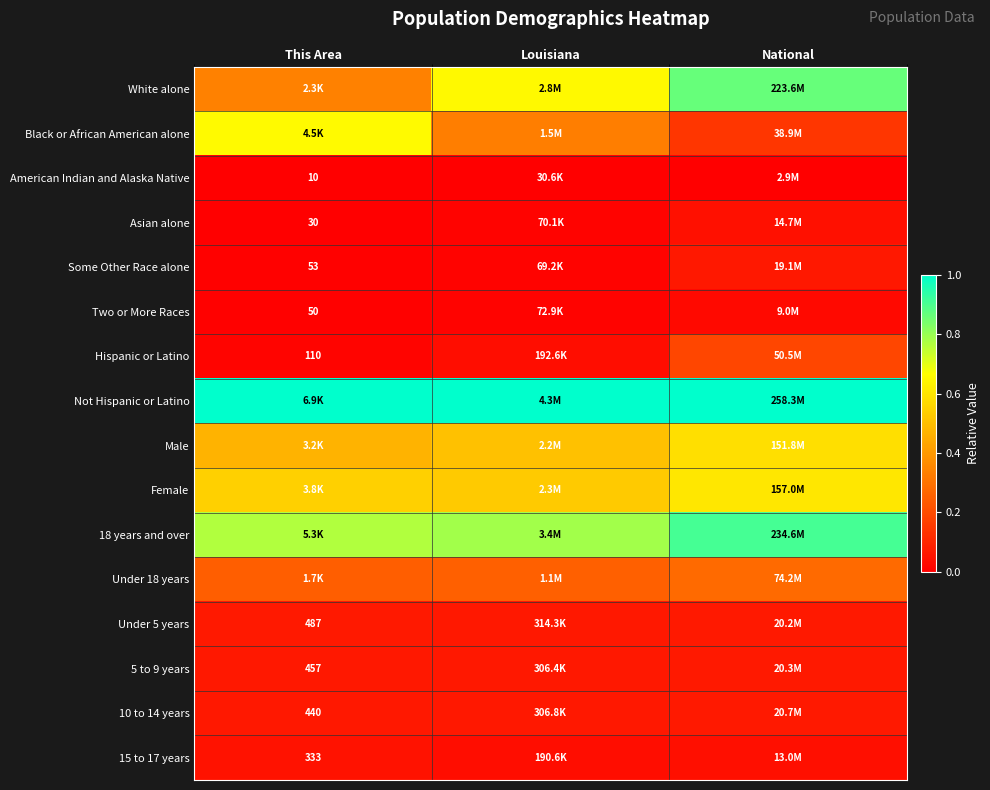

At which category is the sum across all series the highest?

National